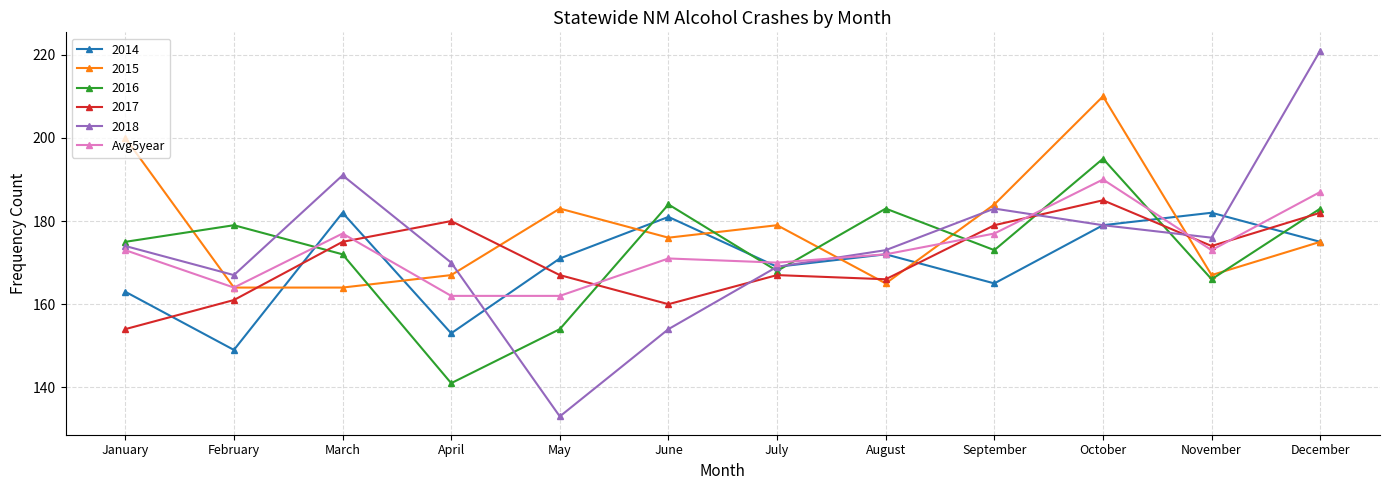

At May, list the series in order from smallest to largest.

2018, 2016, Avg5year, 2017, 2014, 2015